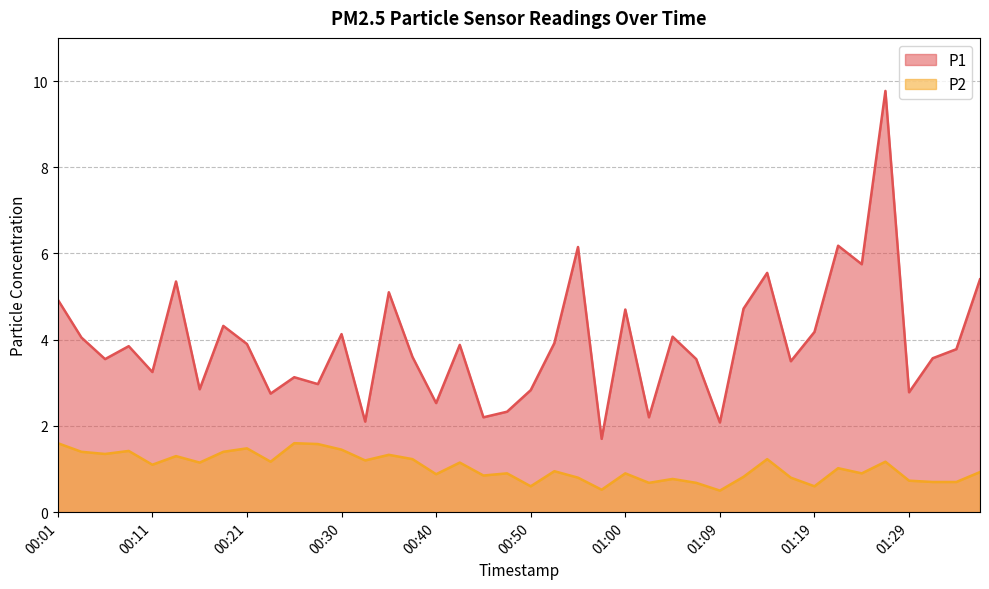

At which label is P1 closest to 5?

00:01